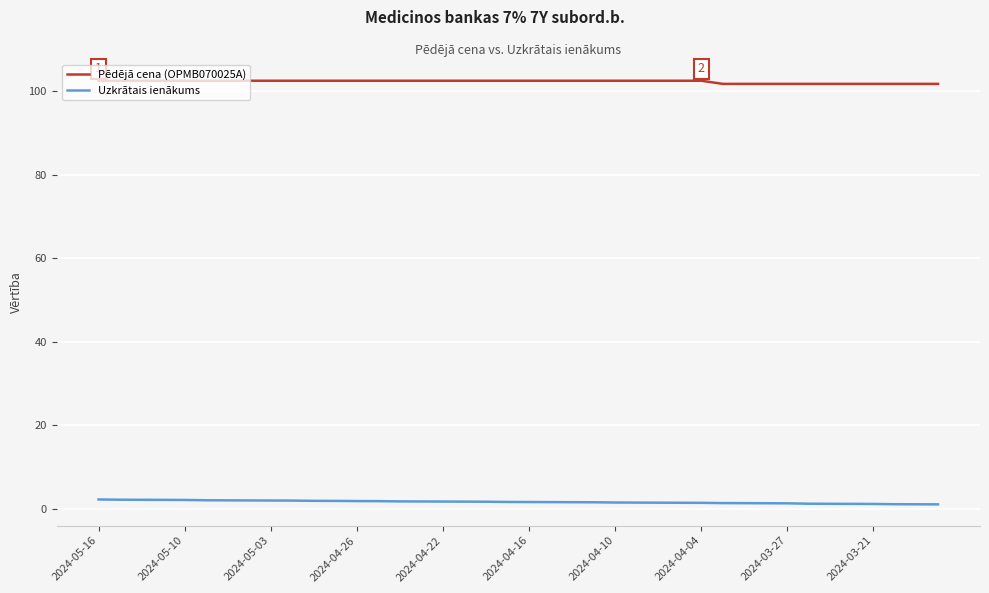

What is the greatest value displayed?

102.4